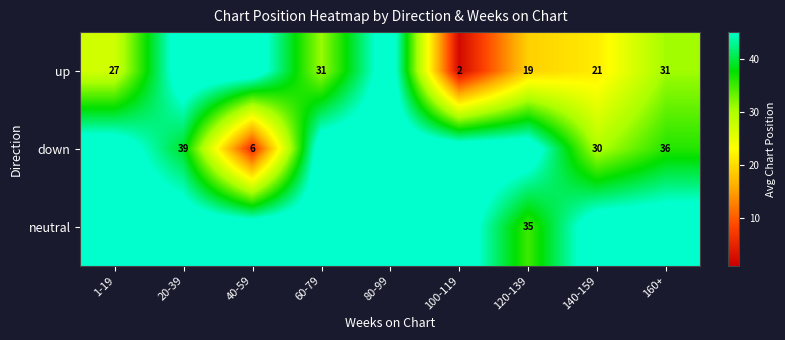

True or false: down has a value of 6 at 40-59.

True